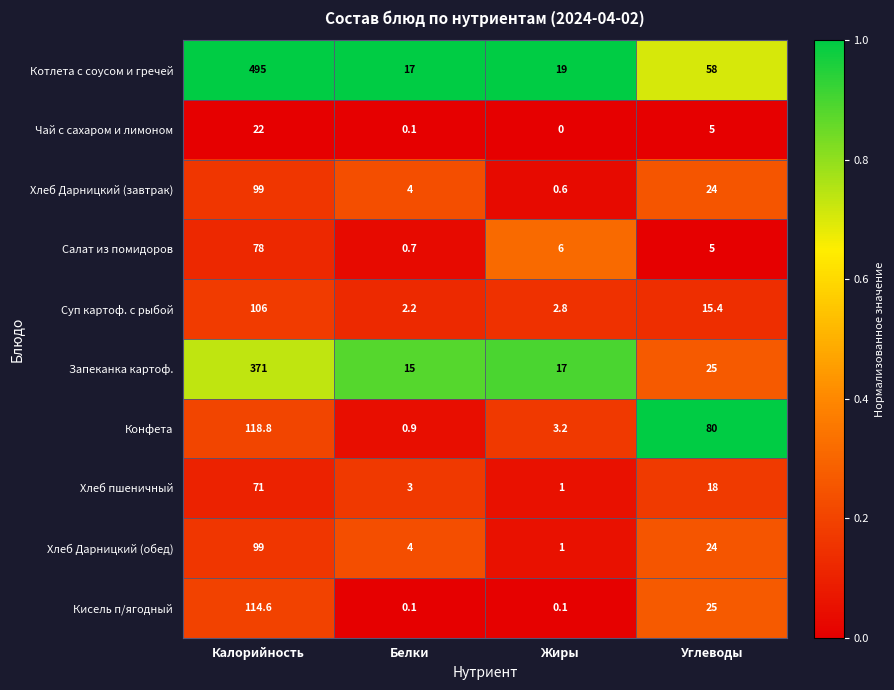

Where is Чай с сахаром и лимоном nearest to the value 11?

Углеводы